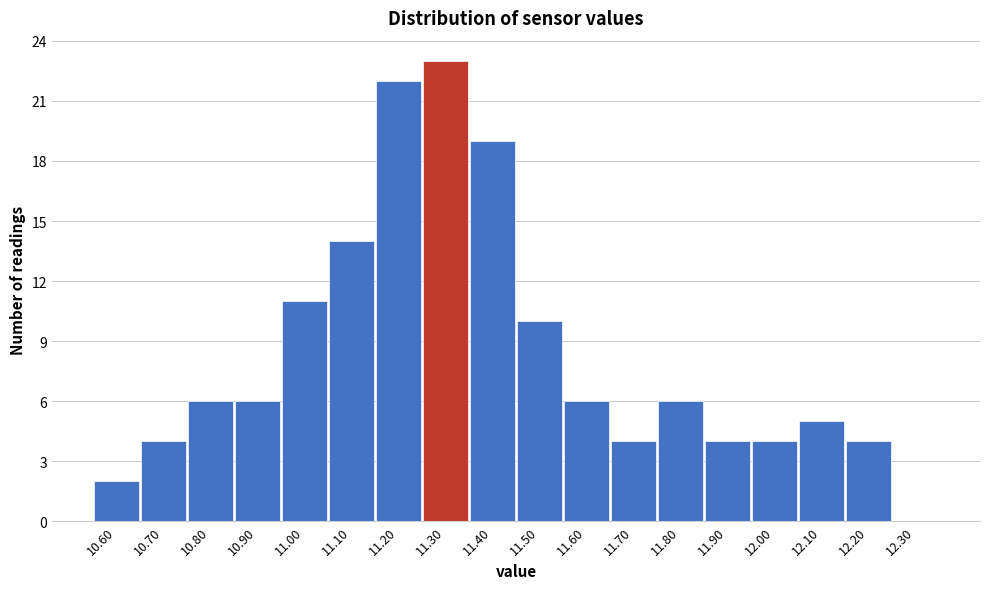

Reading left to right, list every bar in this chart as the range it spans on the x-axis followed by its height. The values are not printed on the chart, so give them approximately, as read against the axis.

10.55 to 10.65: 2
10.65 to 10.75: 4
10.75 to 10.85: 6
10.85 to 10.95: 6
10.95 to 11.05: 11
11.05 to 11.15: 14
11.15 to 11.25: 22
11.25 to 11.35: 23
11.35 to 11.45: 19
11.45 to 11.55: 10
11.55 to 11.65: 6
11.65 to 11.75: 4
11.75 to 11.85: 6
11.85 to 11.95: 4
11.95 to 12.05: 4
12.05 to 12.15: 5
12.15 to 12.25: 4
12.25 to 12.35: 0